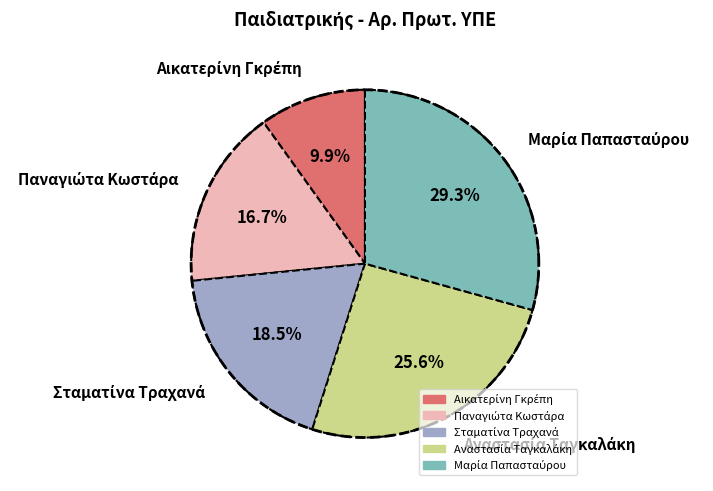

Is there a majority slice in this chart?

No